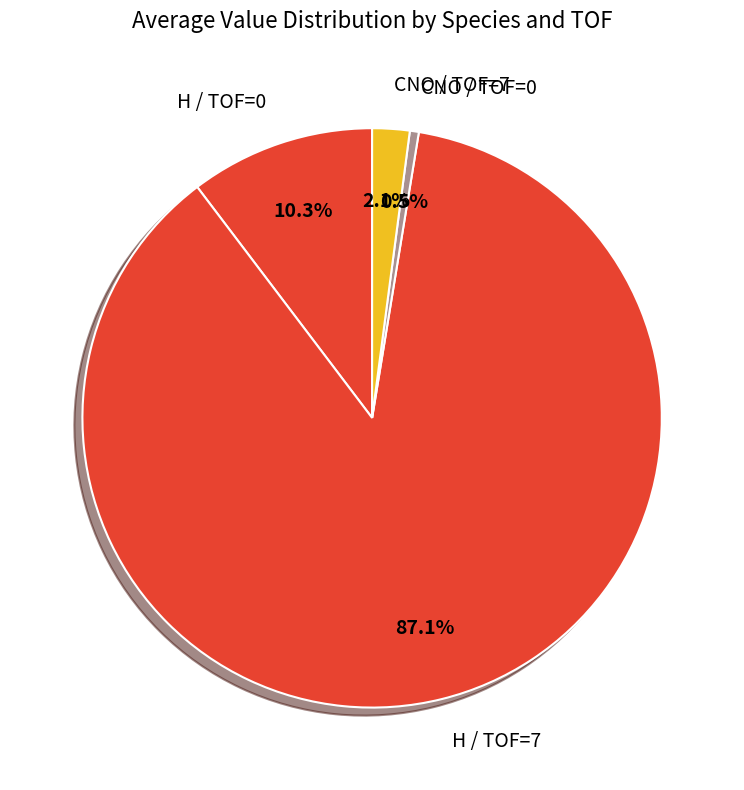

Count the number of slices in the pie.

4